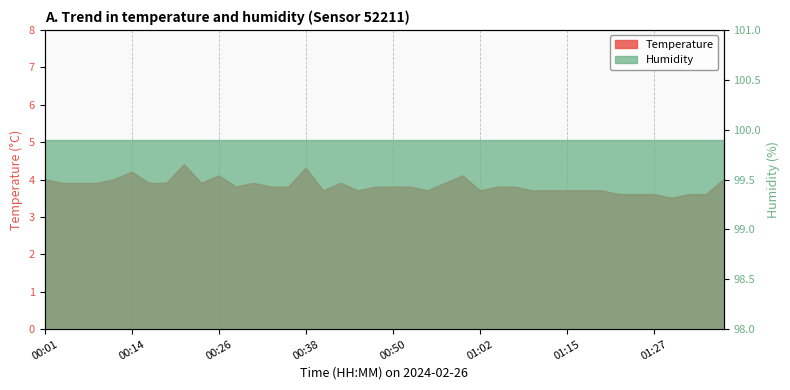

Does the chart have visible grid lines?

No